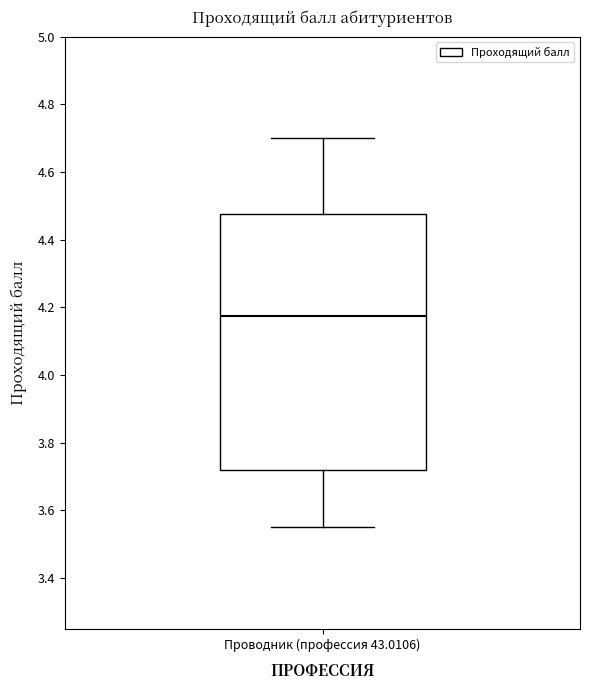

Read this box plot against the y-axis: the position of the median line, the range covered by the box, and the ends of both whiskers. The values are not printed on the chart, so give them approximately, as read against the axis.

median 4.18, box 3.72 to 4.48, whiskers 3.56 to 4.70